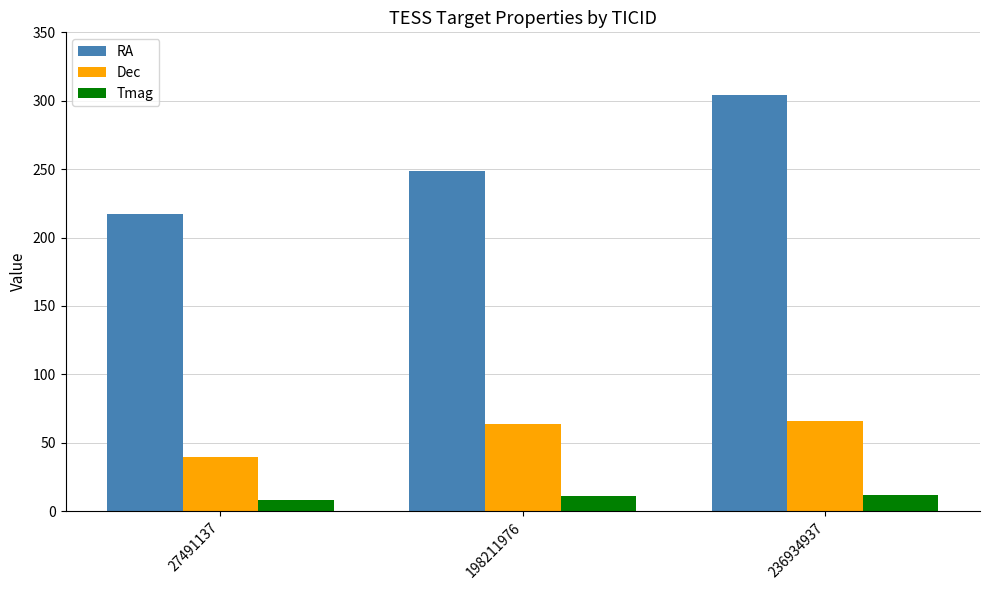

At which label does Tmag first exceed 11?

198211976